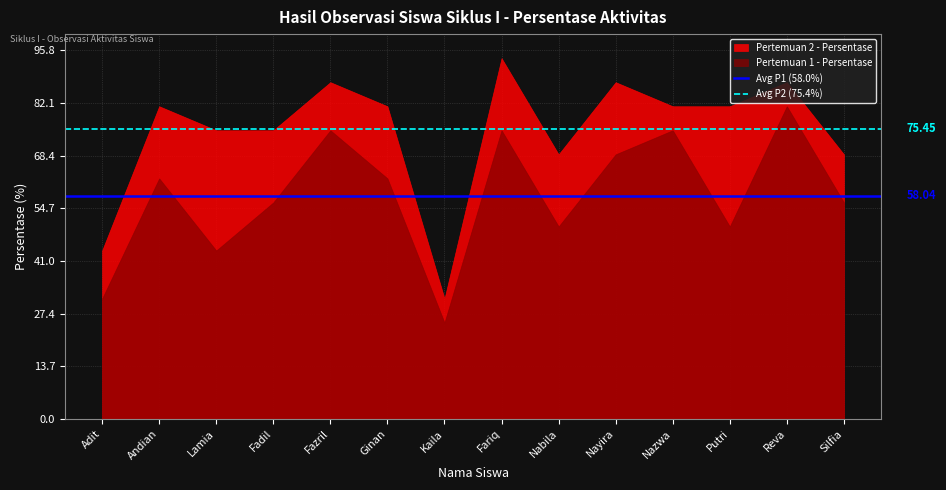

What position from the right is Adit?

14